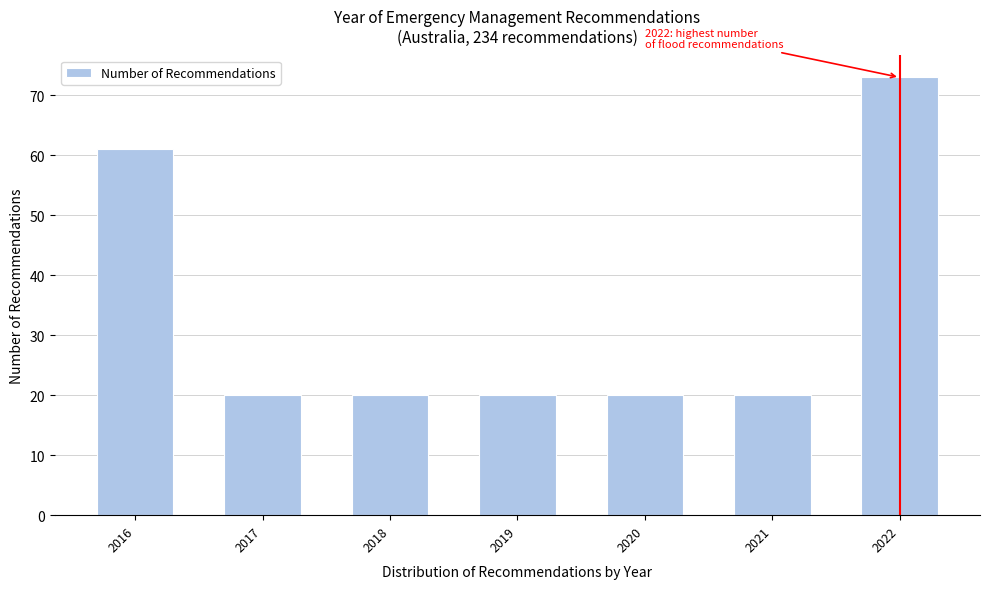

Reading left to right, what are all the values shown in this chart?

2016=61	2017=20	2018=20	2019=20	2020=20	2021=20	2022=73